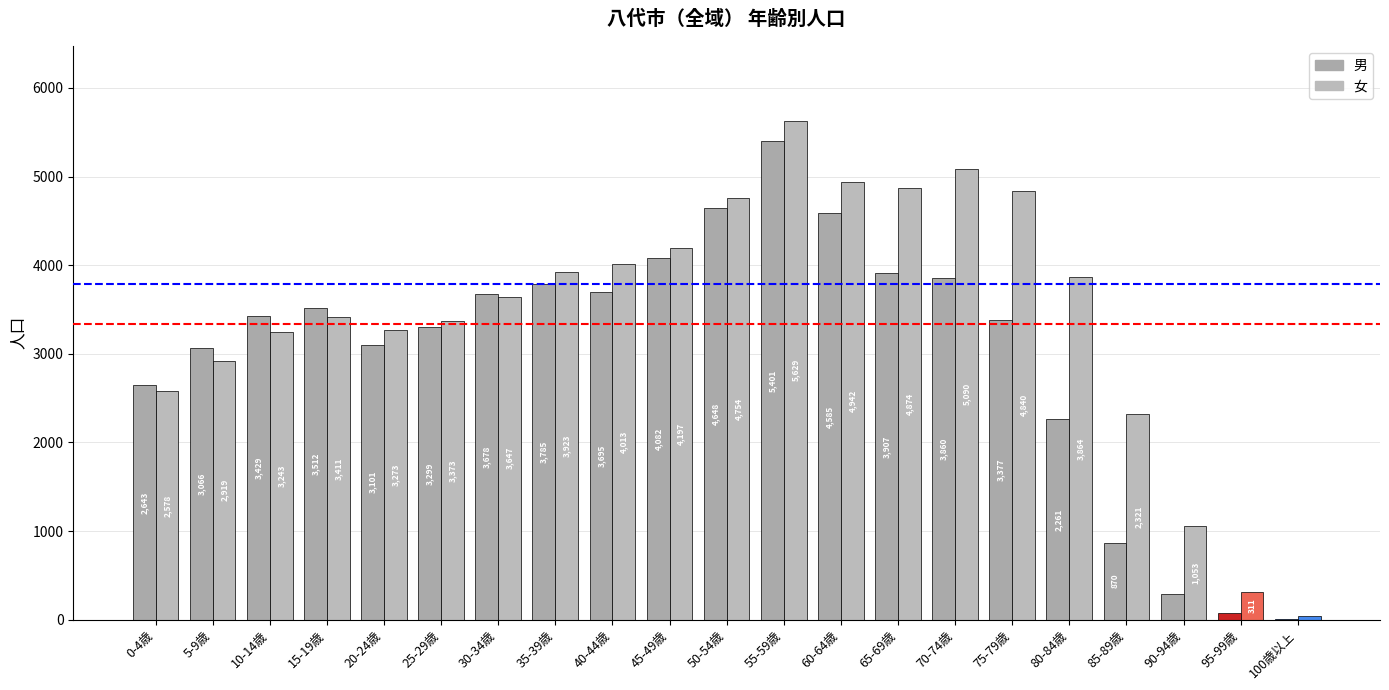

What position from the right is 15-19歳?

18